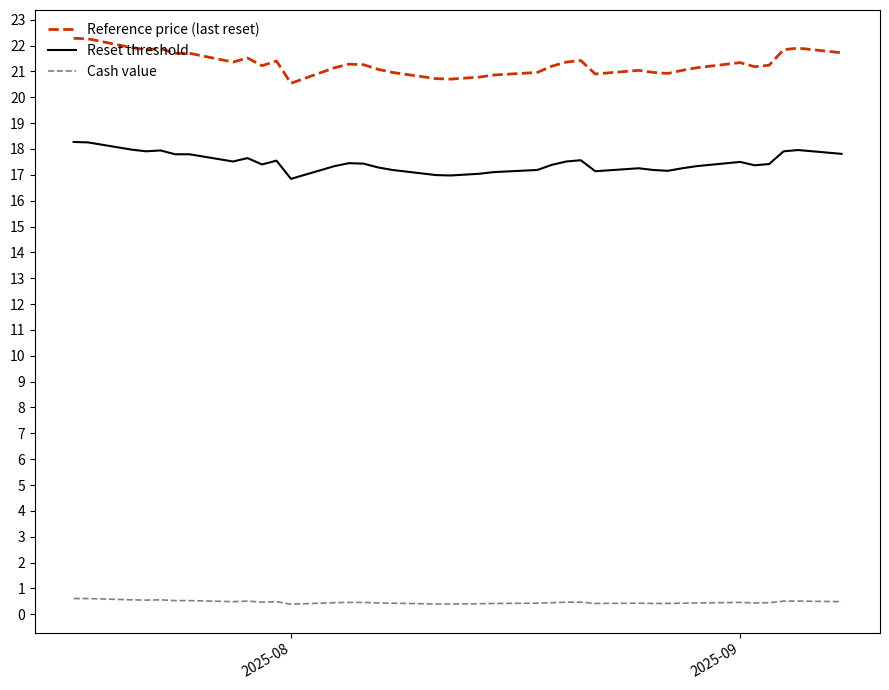

True or false: Reference price (last reset) and Reset threshold cross at least once.

False